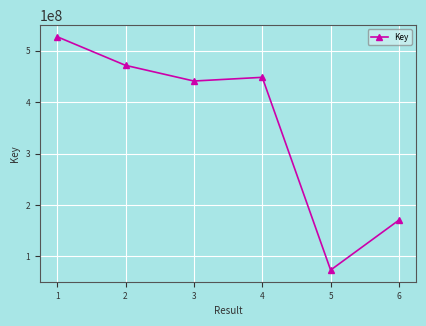

What is the change in value from 1 to 2?

-55706688